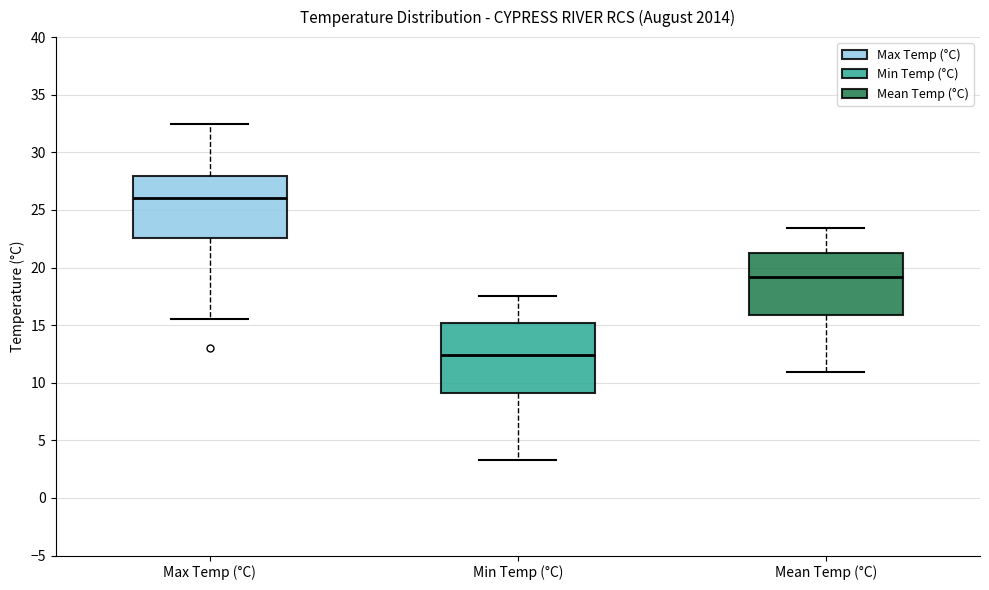

Reading left to right, read every box against the y-axis: the position of its median line, the range the box covers, and the ends of its whiskers. The values are not printed on the chart, so give them approximately, as read against the axis.

Max Temp (°C): median 26.0, box 22.5 to 28.0, whiskers 15.5 to 32.5
Min Temp (°C): median 12.5, box 9.0 to 15.0, whiskers 3.5 to 17.5
Mean Temp (°C): median 19.0, box 16.0 to 21.5, whiskers 11.0 to 23.5